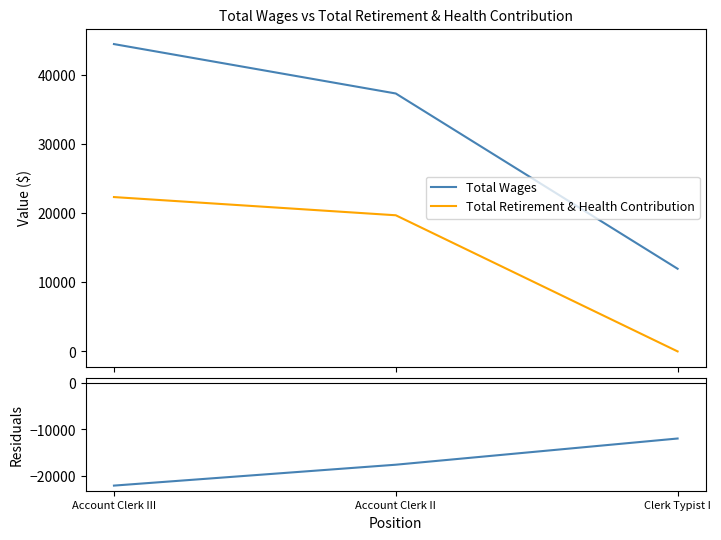

How many lines are shown in the chart?

3